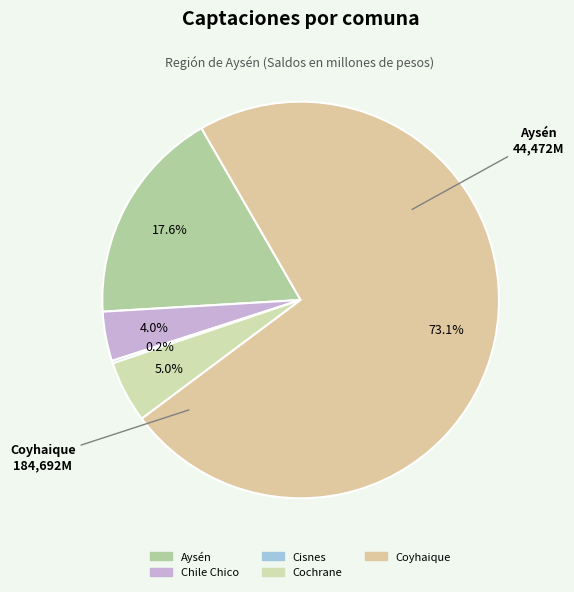

Is the sum of Cochrane and Aysén greater than half?

No